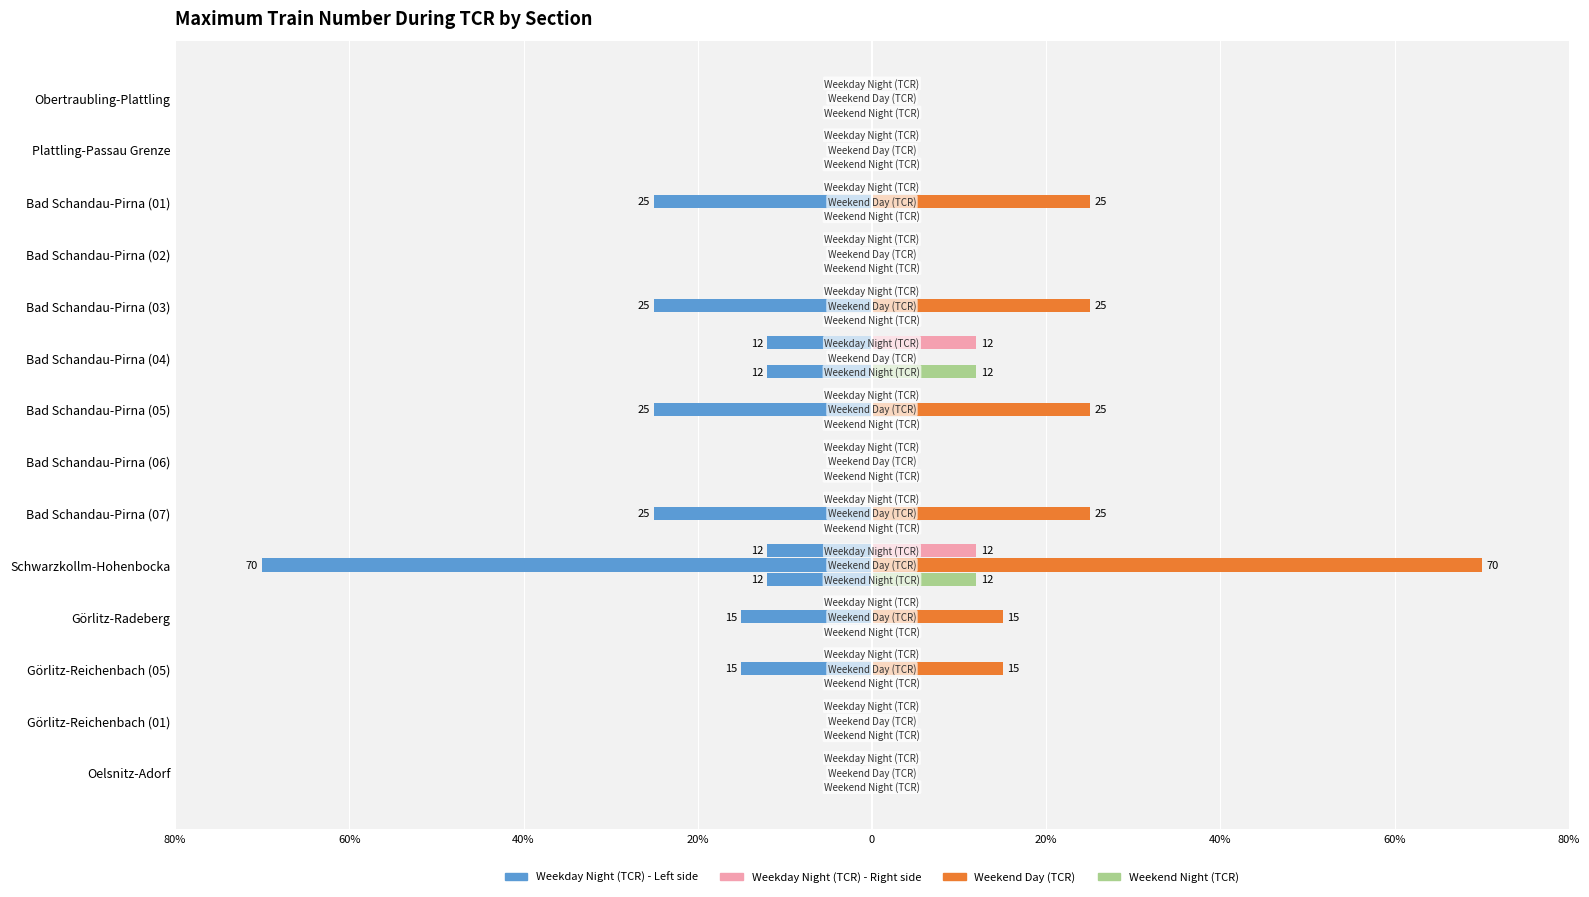

Which series has the widest spread of values?

Weekday Night (TCR) (Left)